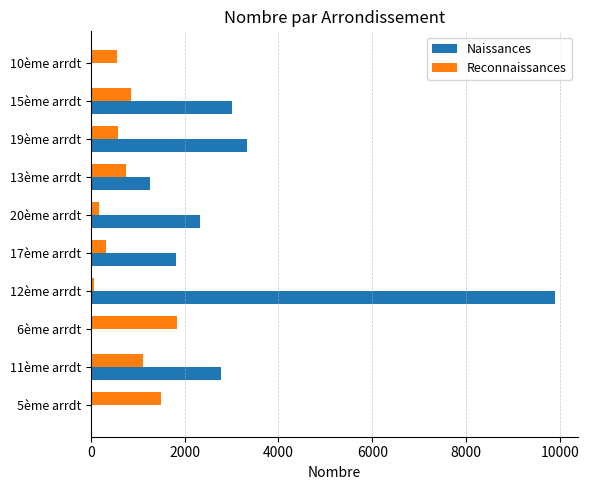

At which category does the chart reach its peak across all series?

12ème arrdt